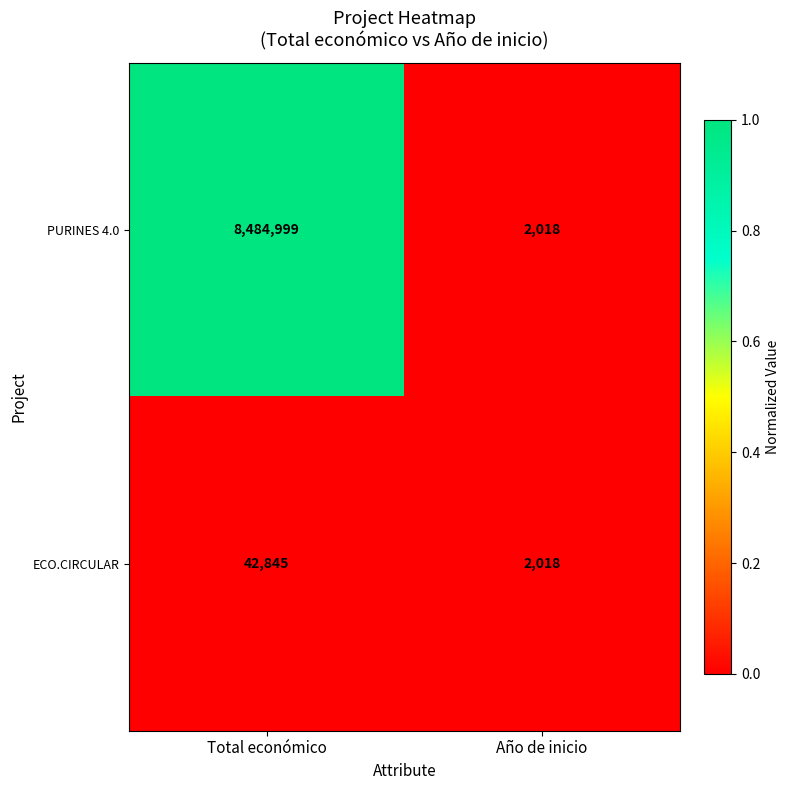

Which category has the lowest value in the PURINES 4.0 series?

Año de inicio